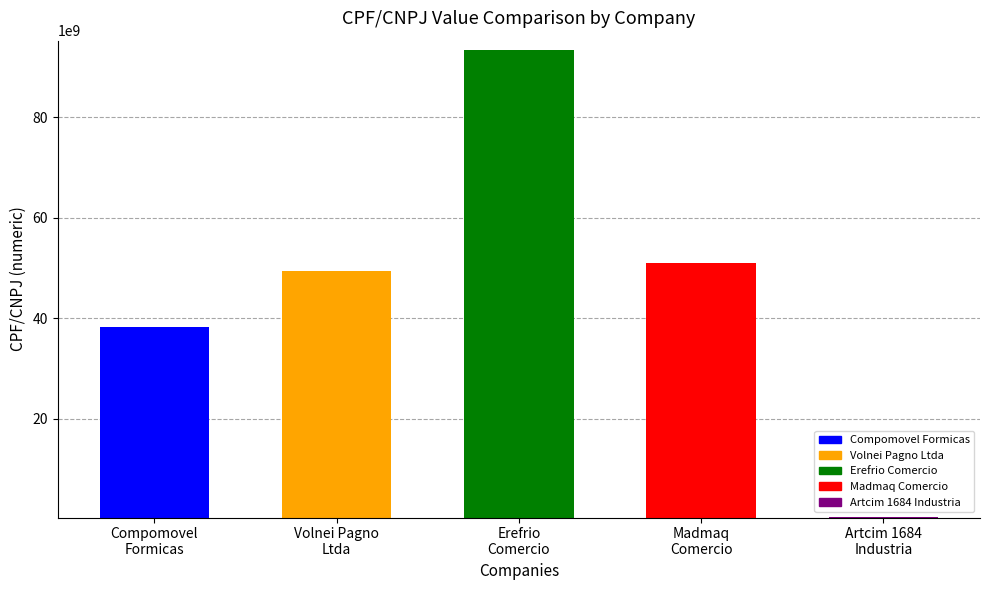

Is it true that the value at Madmaq
Comercio is 75124478726?

False